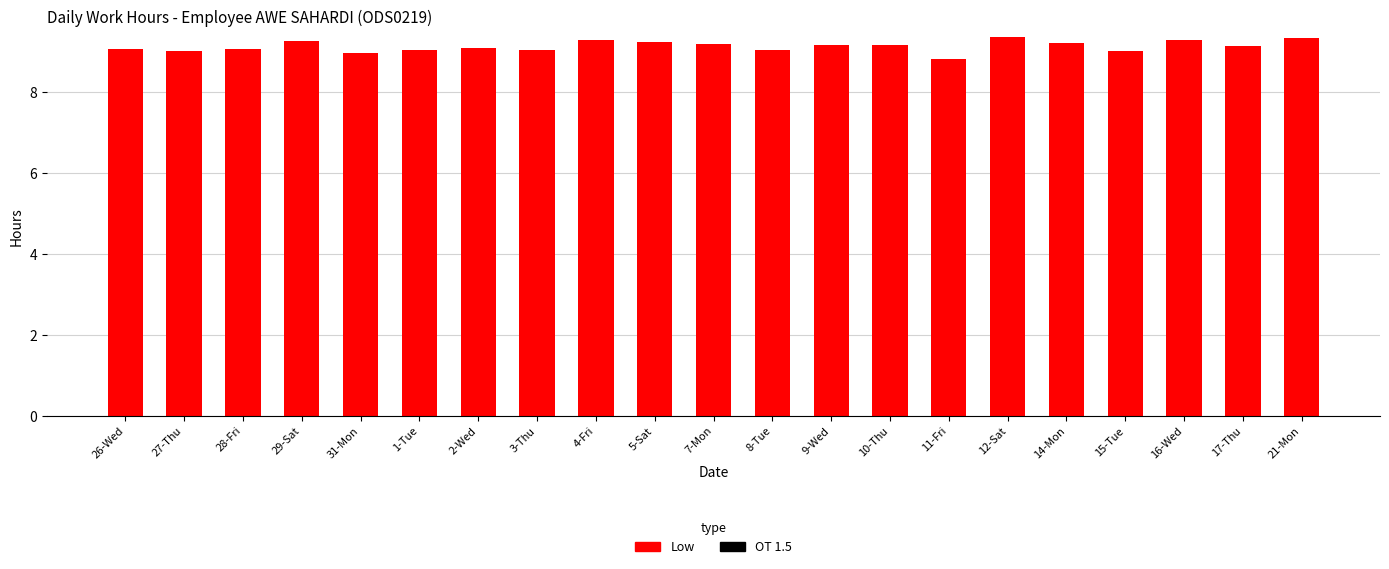

What is the smallest value displayed?

8.8